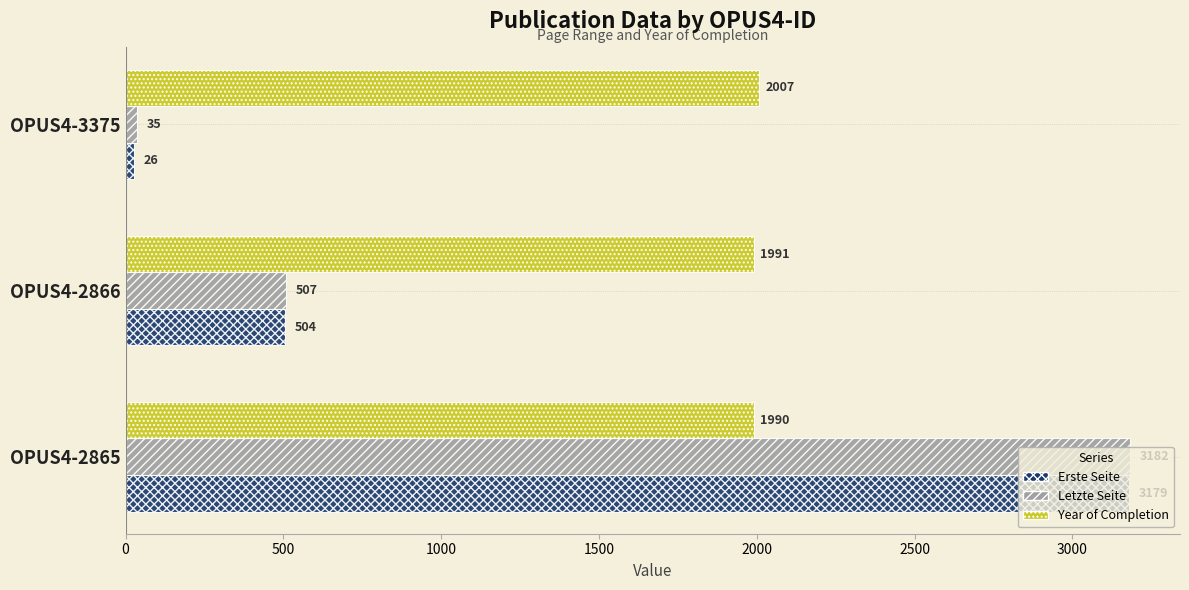

The value of Year of Completion at OPUS4-2865 is 1990. True or false?

True